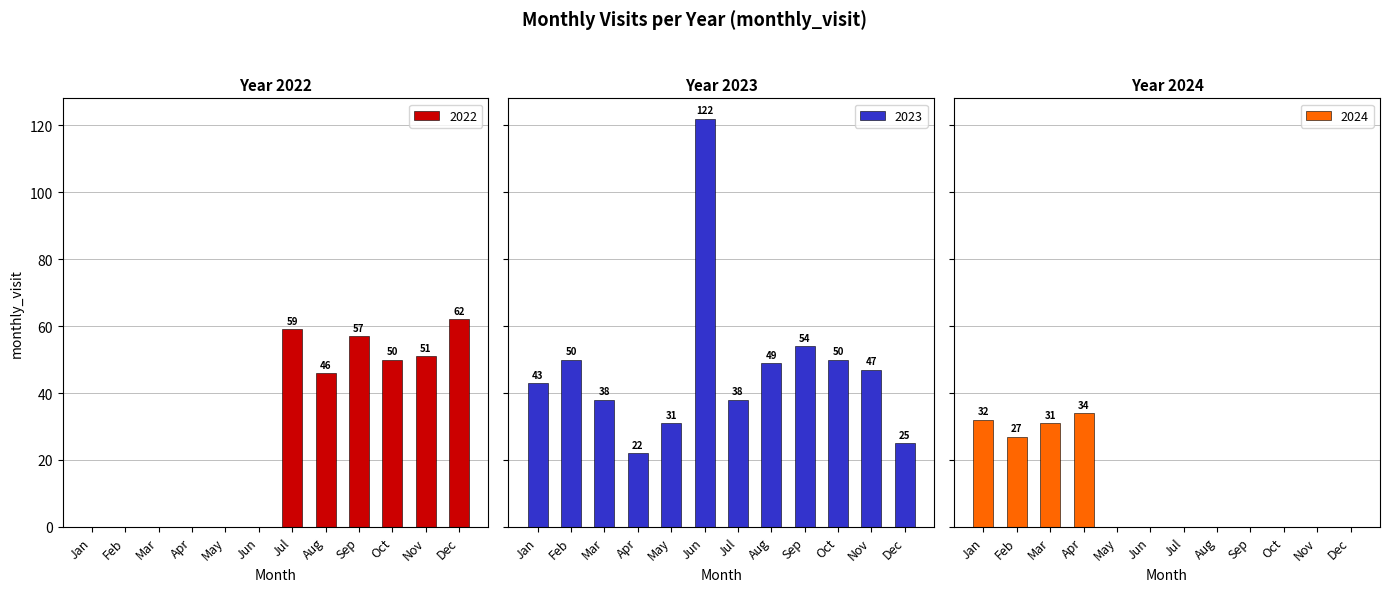

Between 2023-09 and 2023-02, which is larger?

2023-09